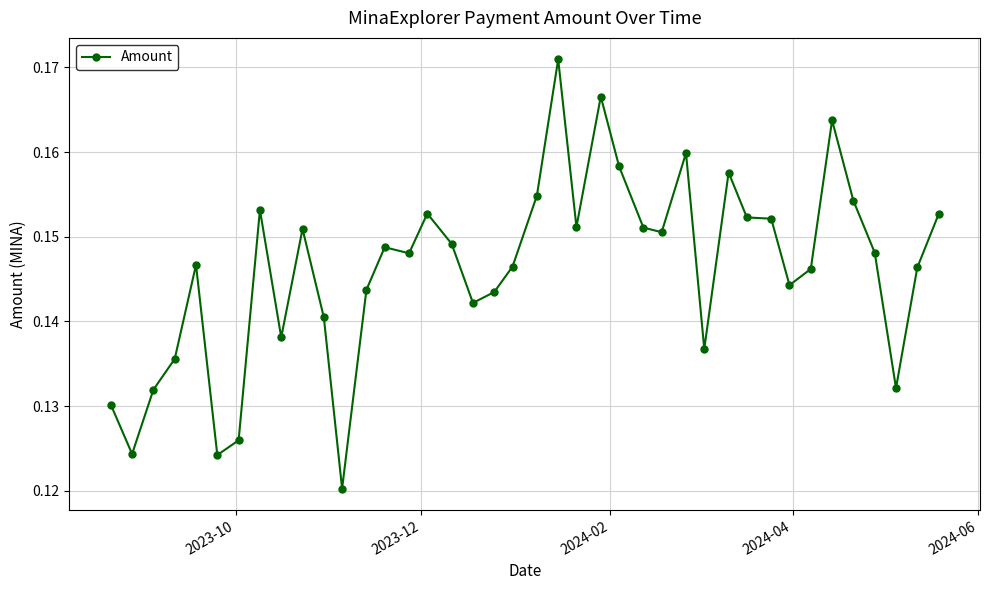

Is this an area chart (filled region under the line)?

No